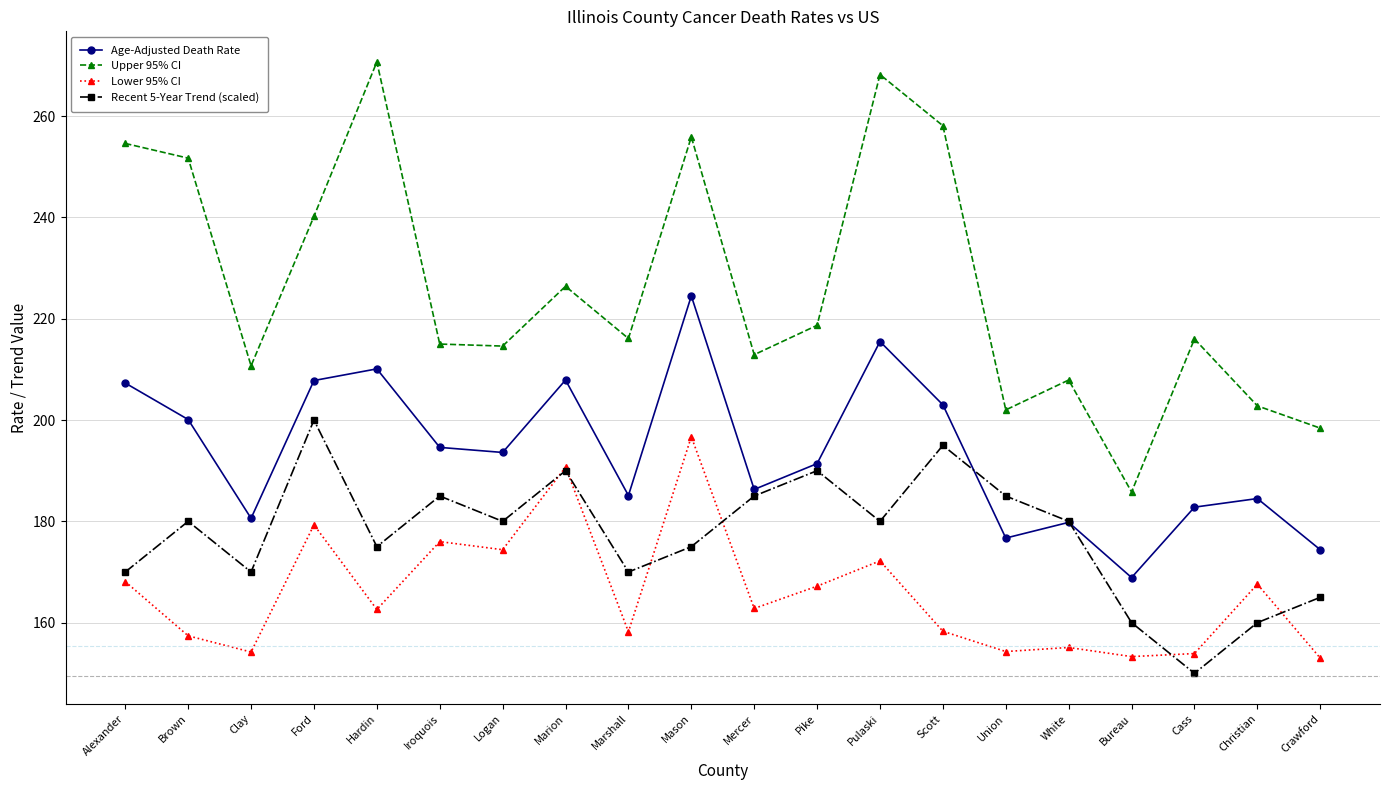

How many data points does each series have?

20